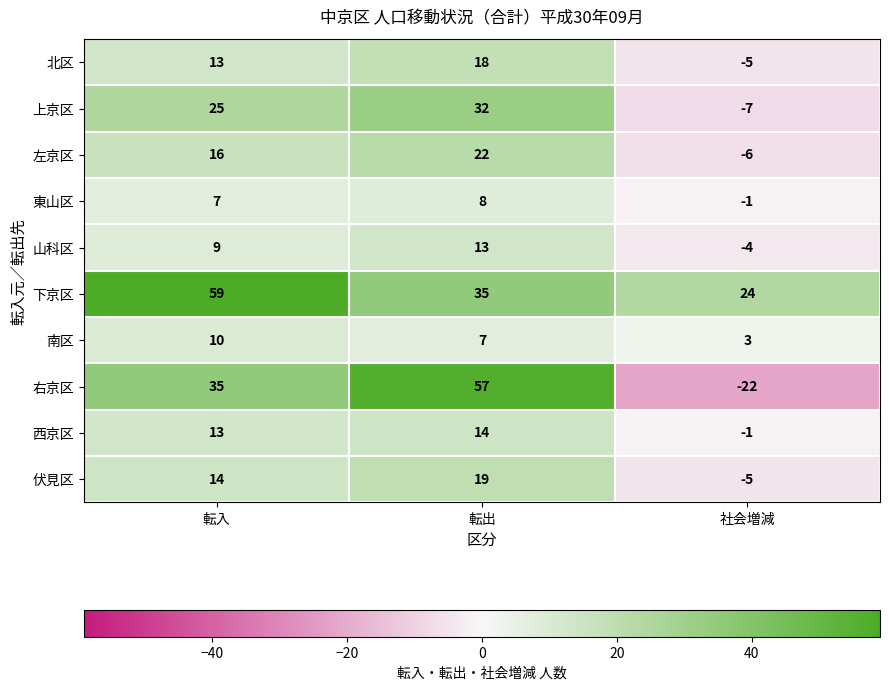

The value of 左京区 at 転入 is 10. True or false?

False